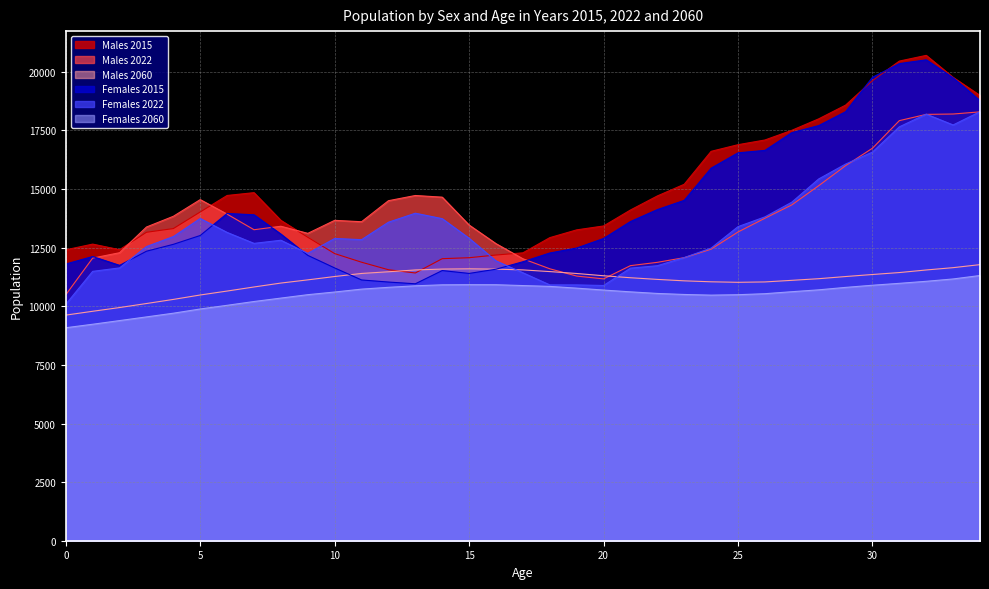

Does the chart have visible grid lines?

Yes